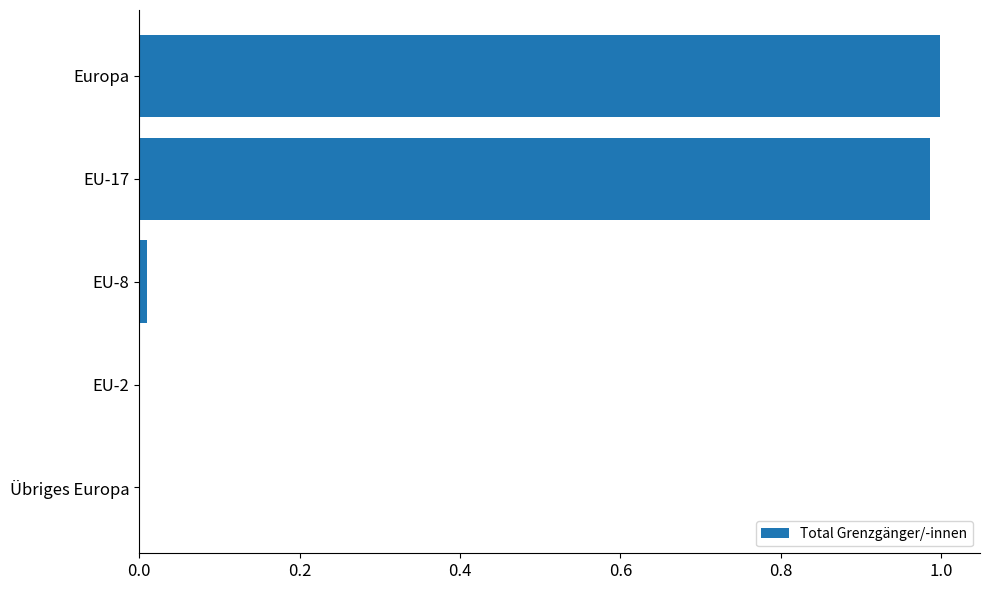

The chart shows a value of 0.6 at EU-17. True or false?

False